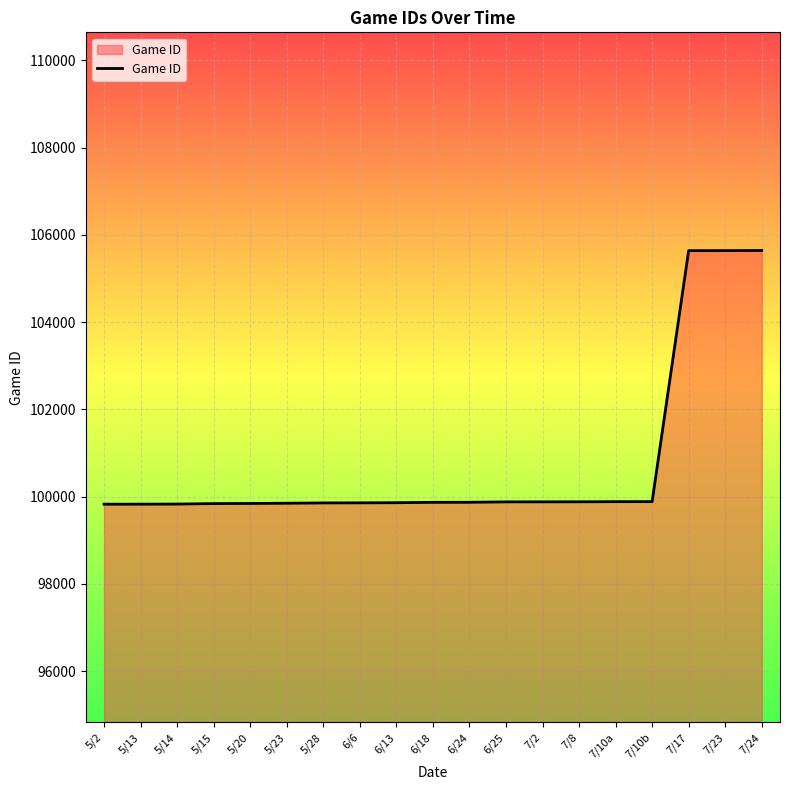

What is the difference between the values at 7/17 and 6/24?

5767